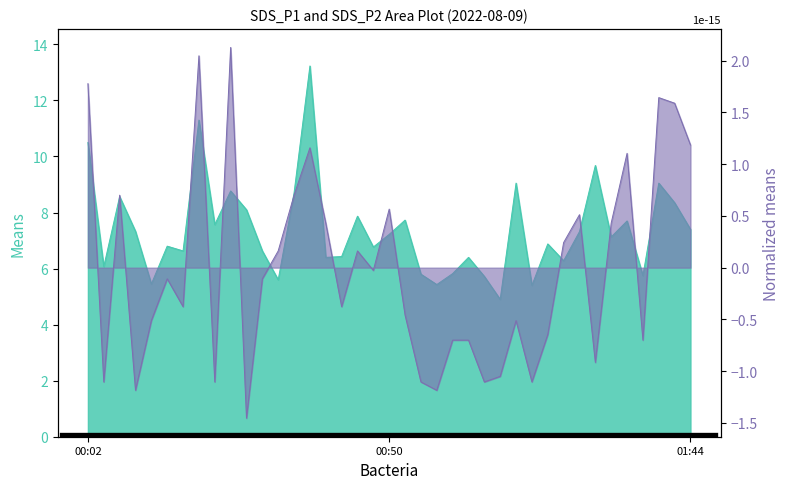

What is the value of the SDS_P2 point at the 38th from the left?

1.6